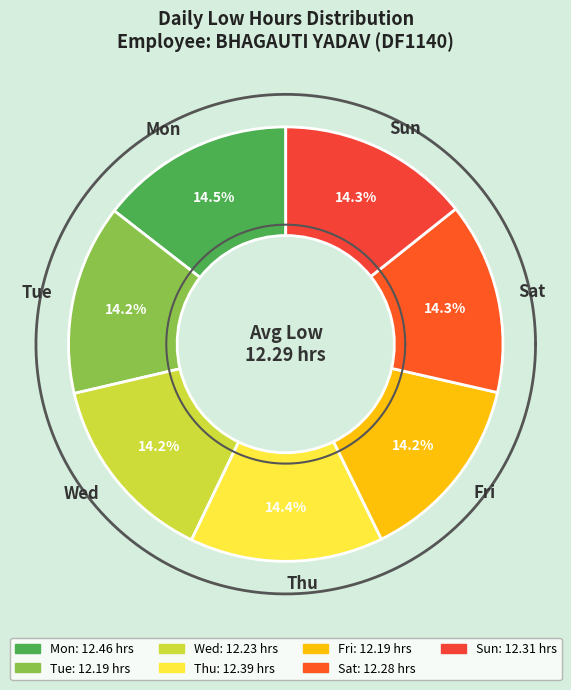

Which slice is the largest?

Mon